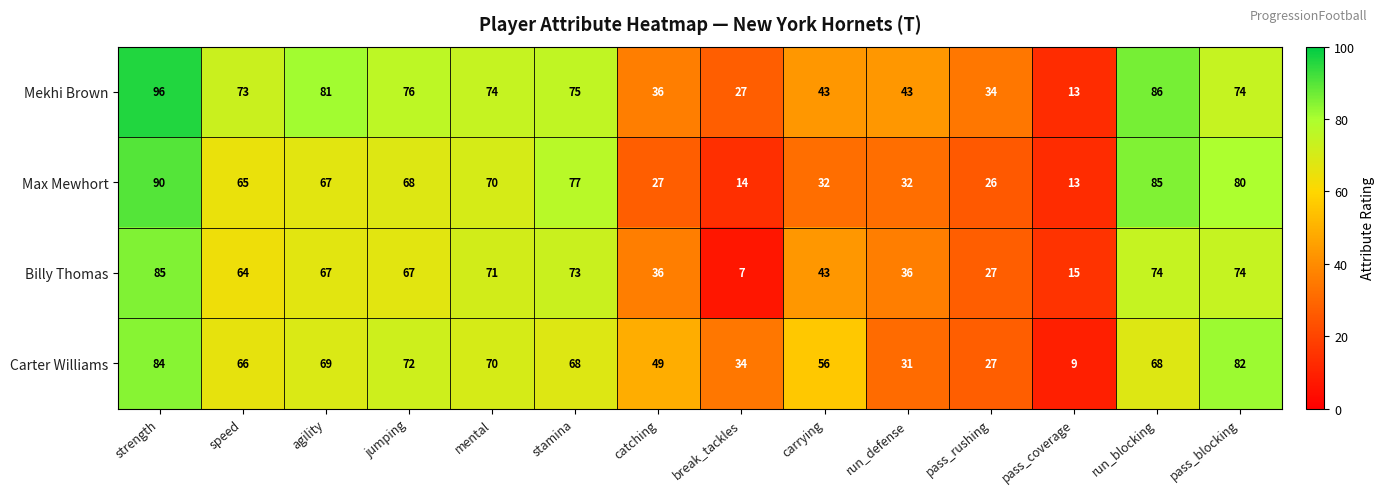

List the series in order of their peak value, highest first.

Mekhi Brown, Max Mewhort, Billy Thomas, Carter Williams